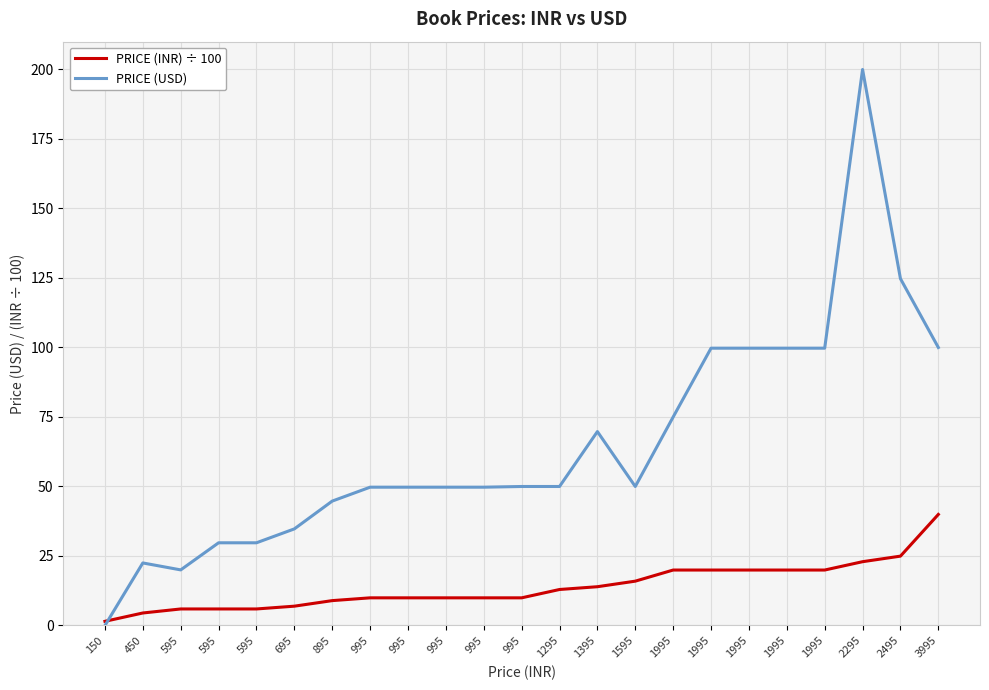

How many lines are shown in the chart?

2